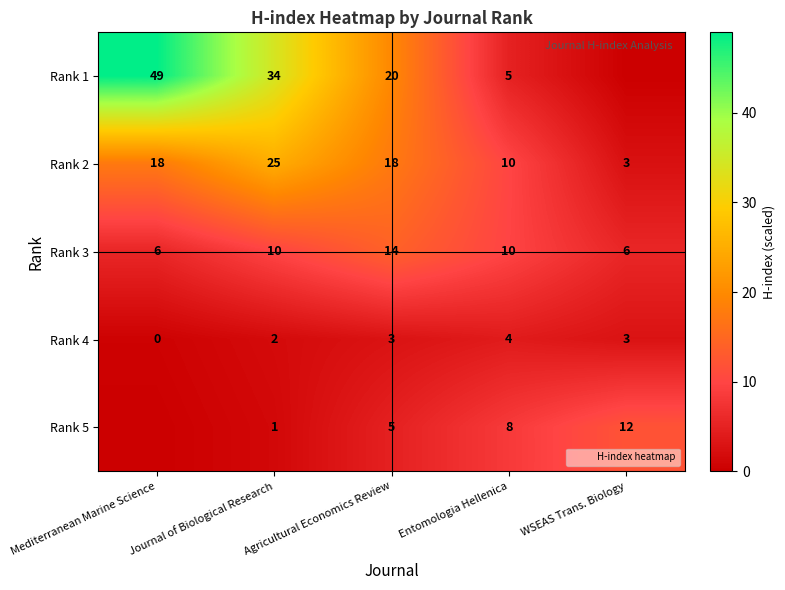

Which series has the largest range (max minus min)?

Rank 1